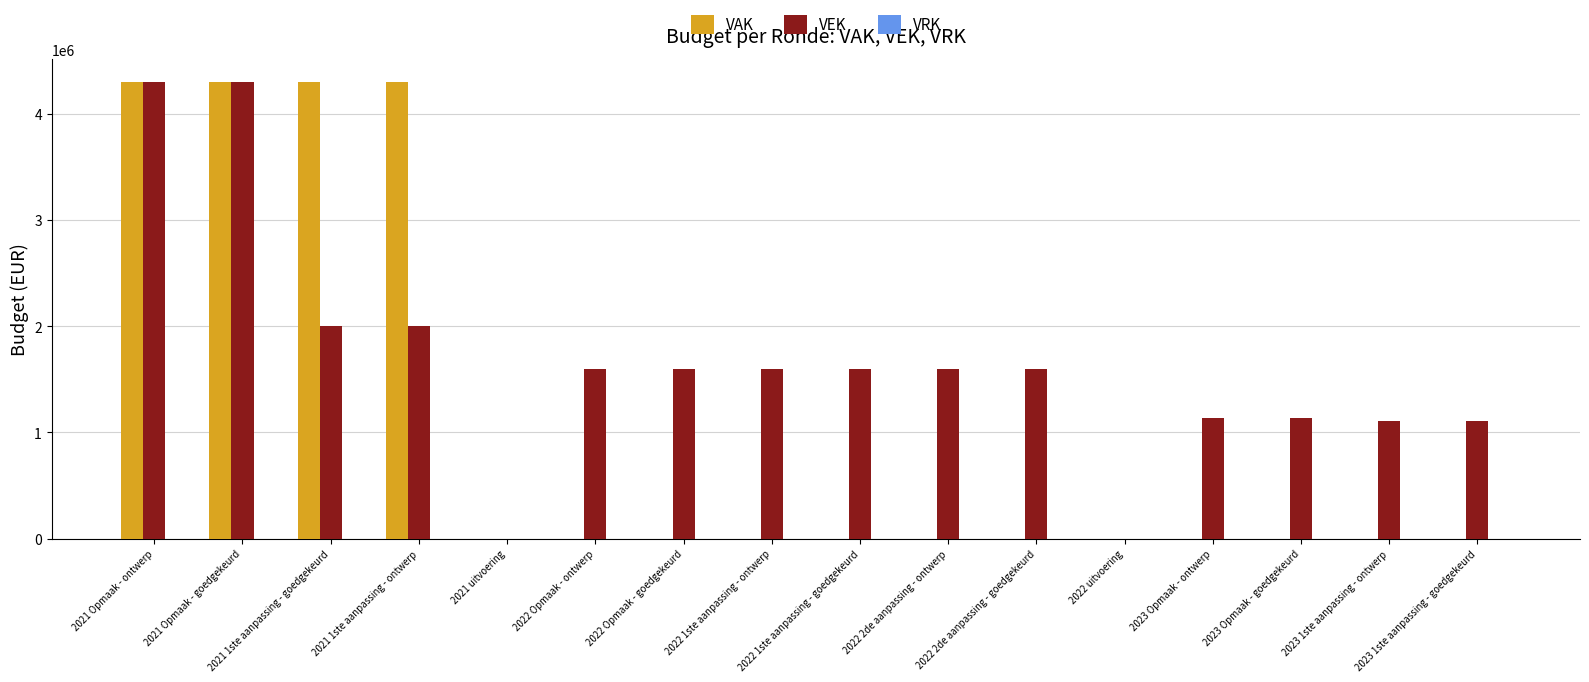

What is the greatest value displayed?

4300000